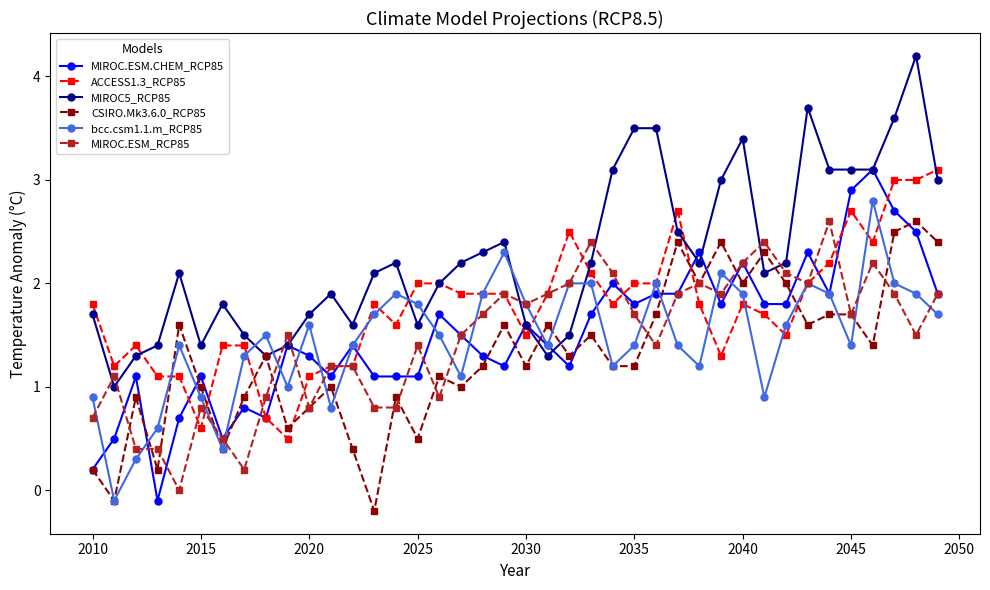

Which series has the largest total across all categories?

MIROC5_RCP85